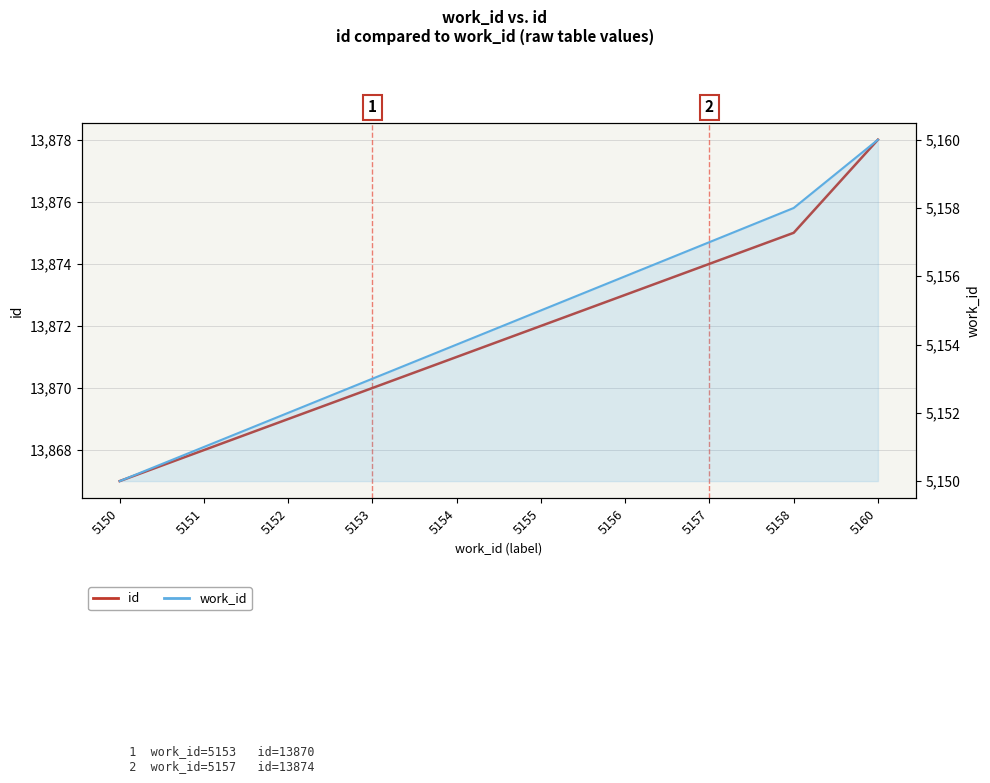

At which label is work_id closest to 5155?

5155